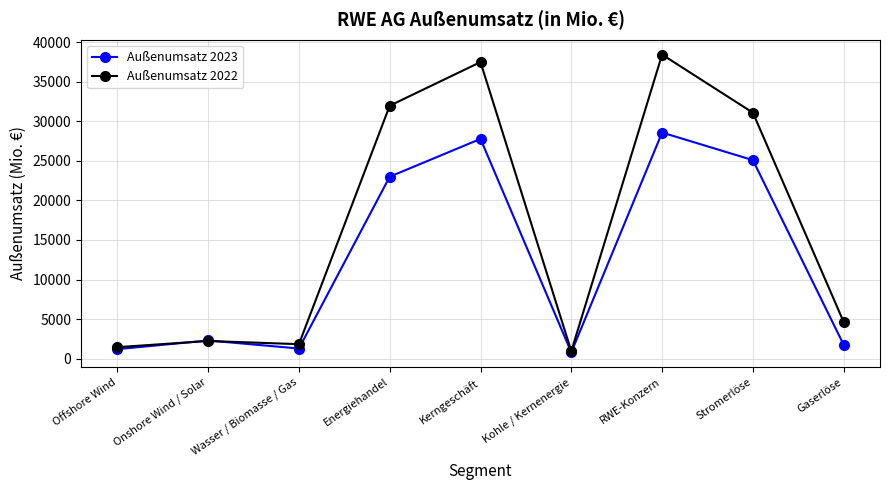

What is the label of the 2nd point from the right?

Stromerlöse